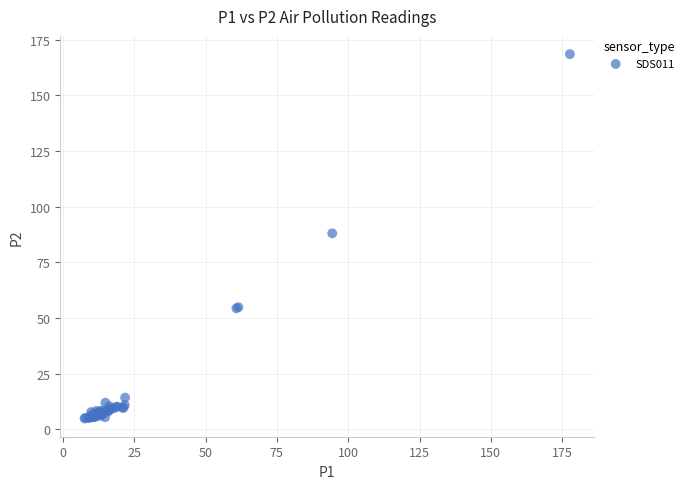

What Y value in the scatter plot is closest to 86?

88.0